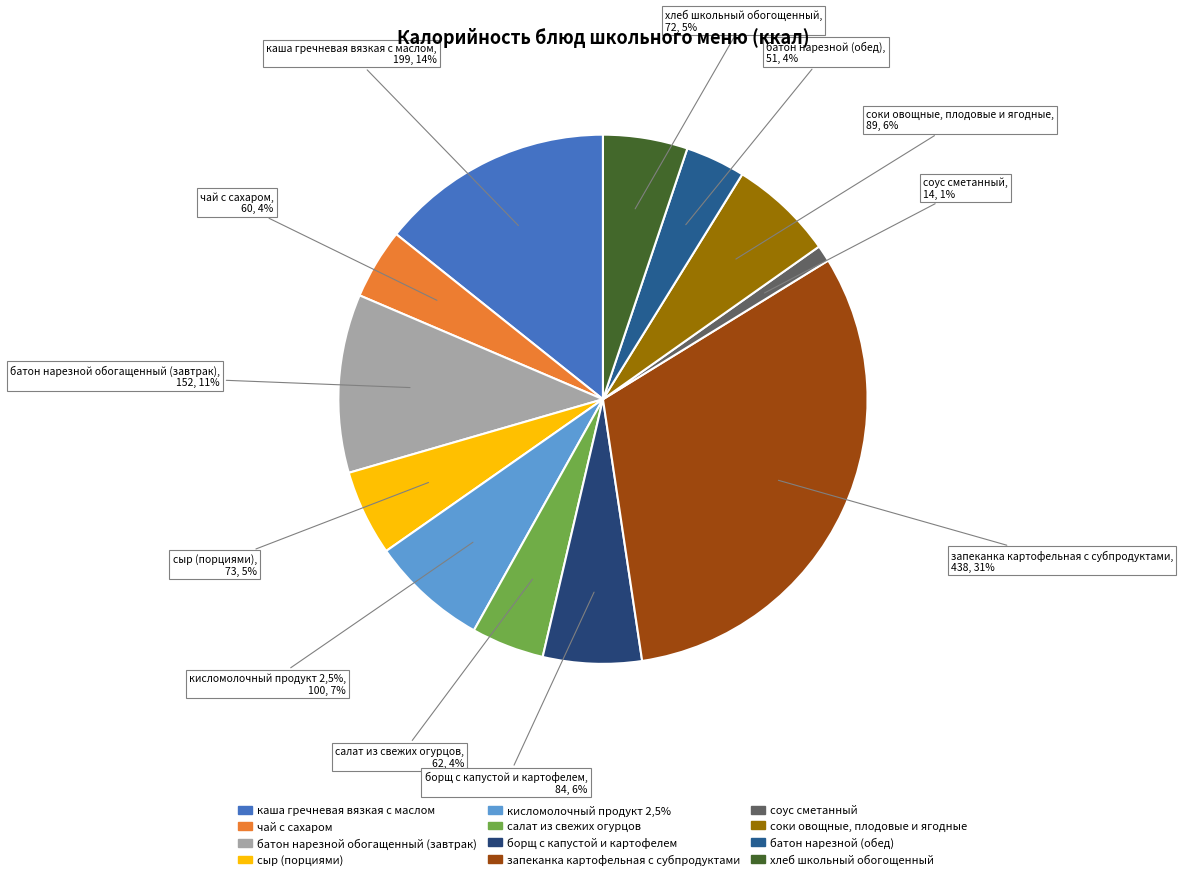

Rank the categories by value from lowest to highest.

соус сметанный, батон нарезной (обед), чай с сахаром, салат из свежих огурцов, хлеб школьный обогощенный, сыр (порциями), борщ с капустой и картофелем, соки овощные, плодовые и ягодные, кисломолочный продукт 2,5%, батон нарезной обогащенный (завтрак), каша гречневая вязкая с маслом, запеканка картофельная с субпродуктами